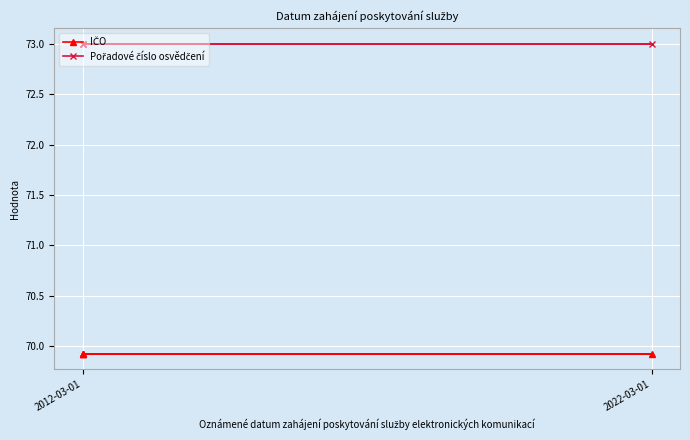

Which has a higher value, 2012-03-01 or 2012-03-01?

2012-03-01